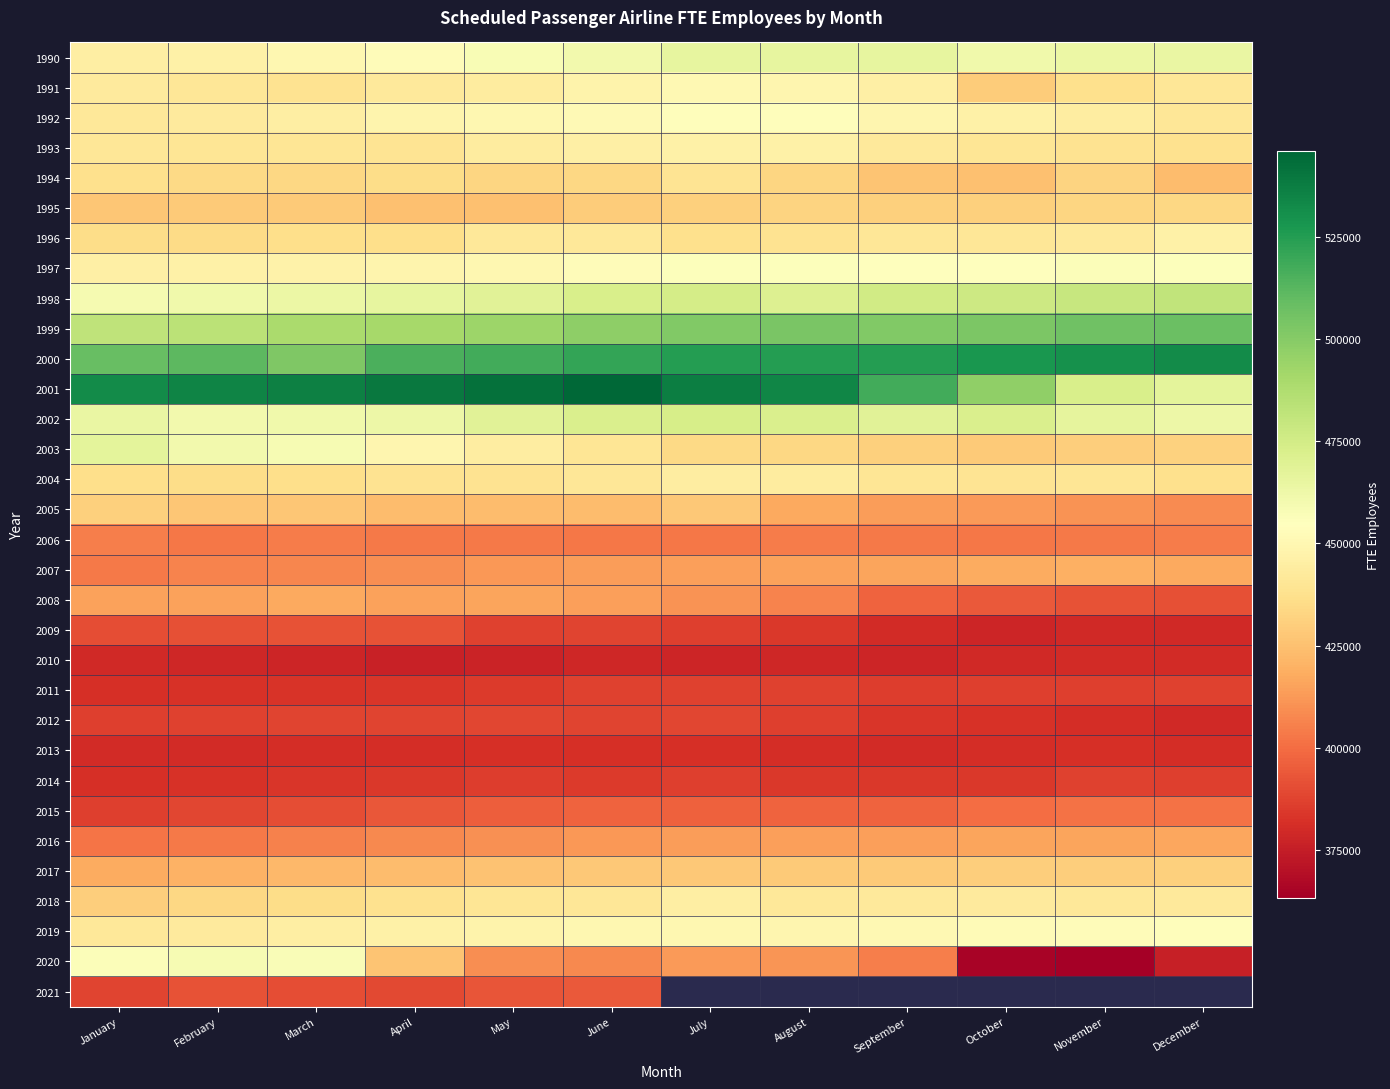

What is the sum of all 2002 values?

5605193.0